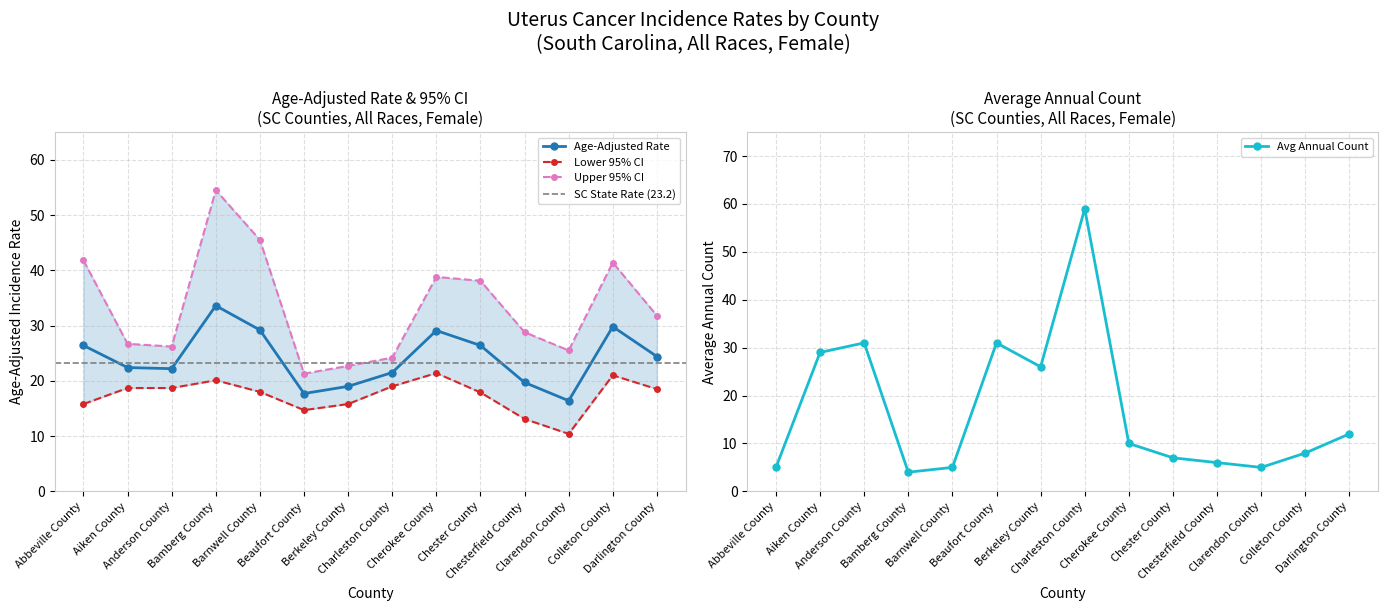

Which label corresponds to the smallest value in the chart?

Bamberg County